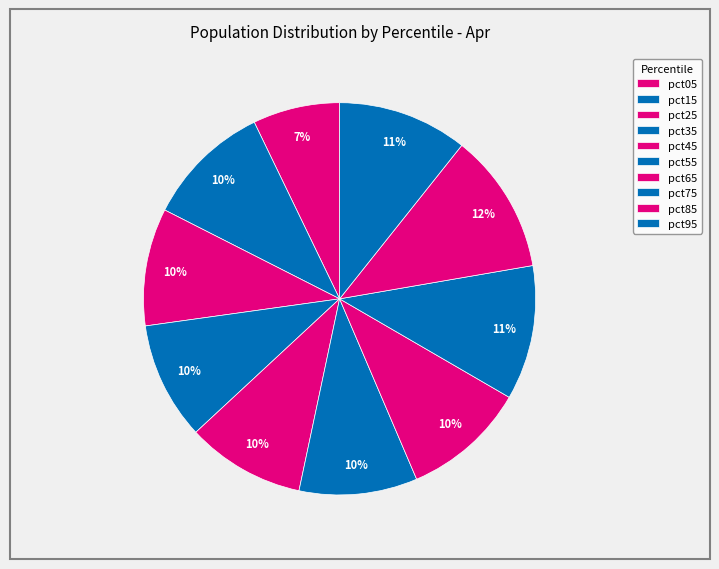

Which has a higher value, pct25 or pct35?

pct35